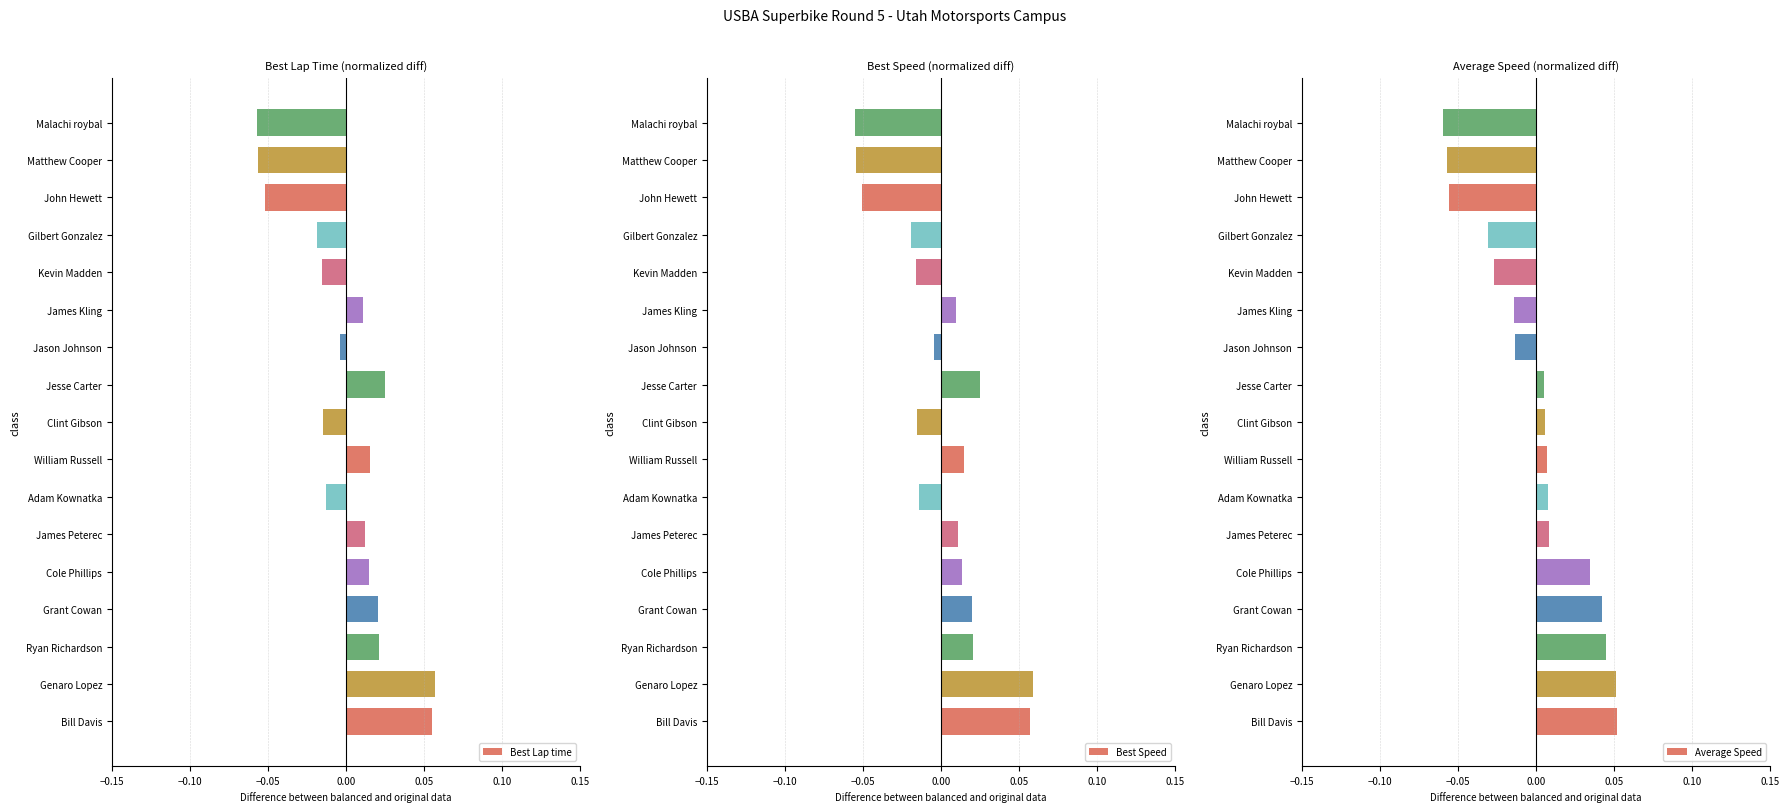

Where is Best Lap time nearest to the value 0?

Jason Johnson